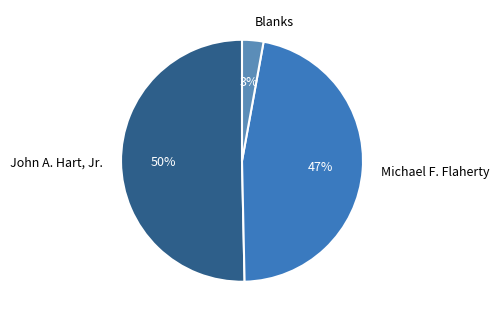

How many segments does this pie chart have?

3